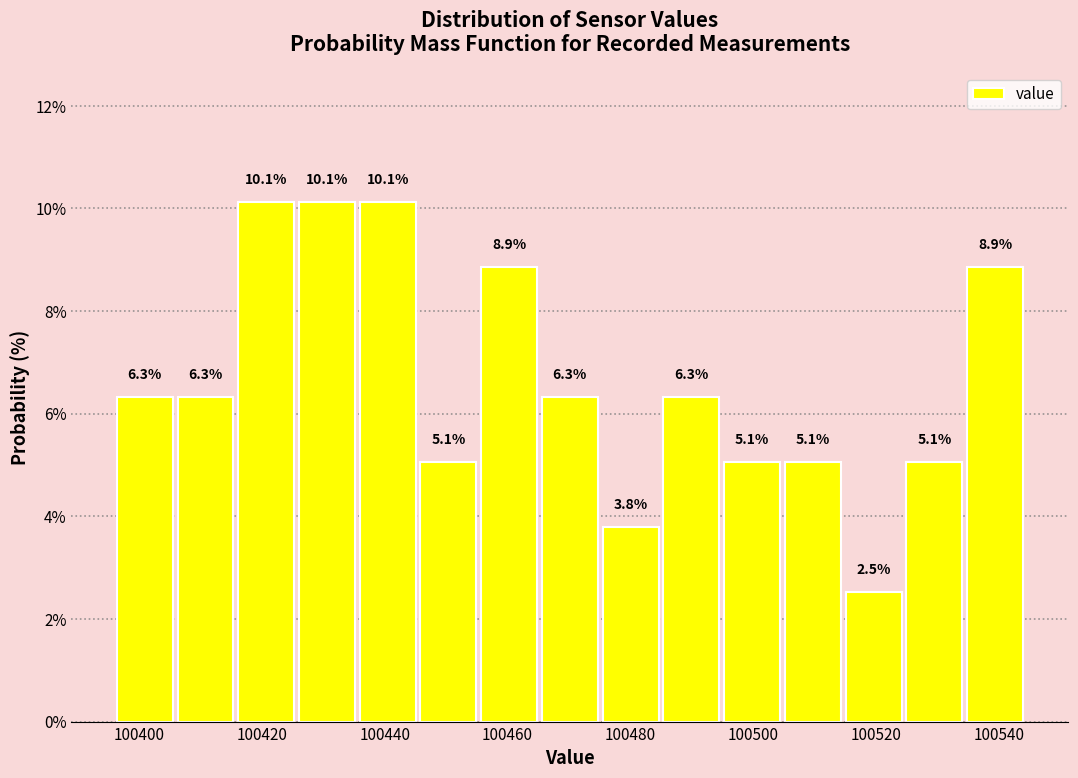

Reading left to right, list every bar in this chart as the range it spans on the x-axis followed by its height. The bar edges are not printed on the chart, so give them approximately, as read against the axis.

100396 to 100406: 6.3
100406 to 100416: 6.3
100416 to 100426: 10.1
100426 to 100436: 10.1
100436 to 100446: 10.1
100446 to 100456: 5.1
100456 to 100466: 8.9
100466 to 100476: 6.3
100476 to 100484: 3.8
100484 to 100494: 6.3
100494 to 100504: 5.1
100504 to 100514: 5.1
100514 to 100524: 2.5
100524 to 100534: 5.1
100534 to 100544: 8.9